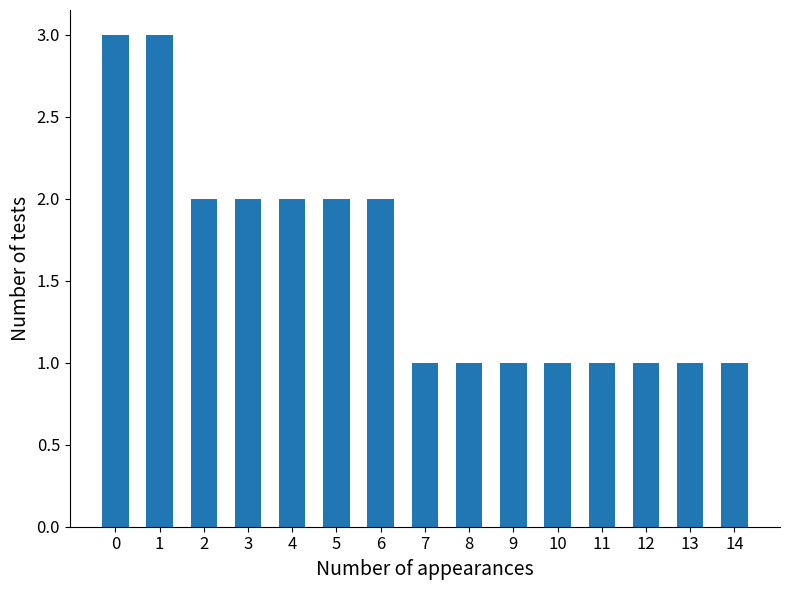

What is the difference between the maximum and minimum values?

2